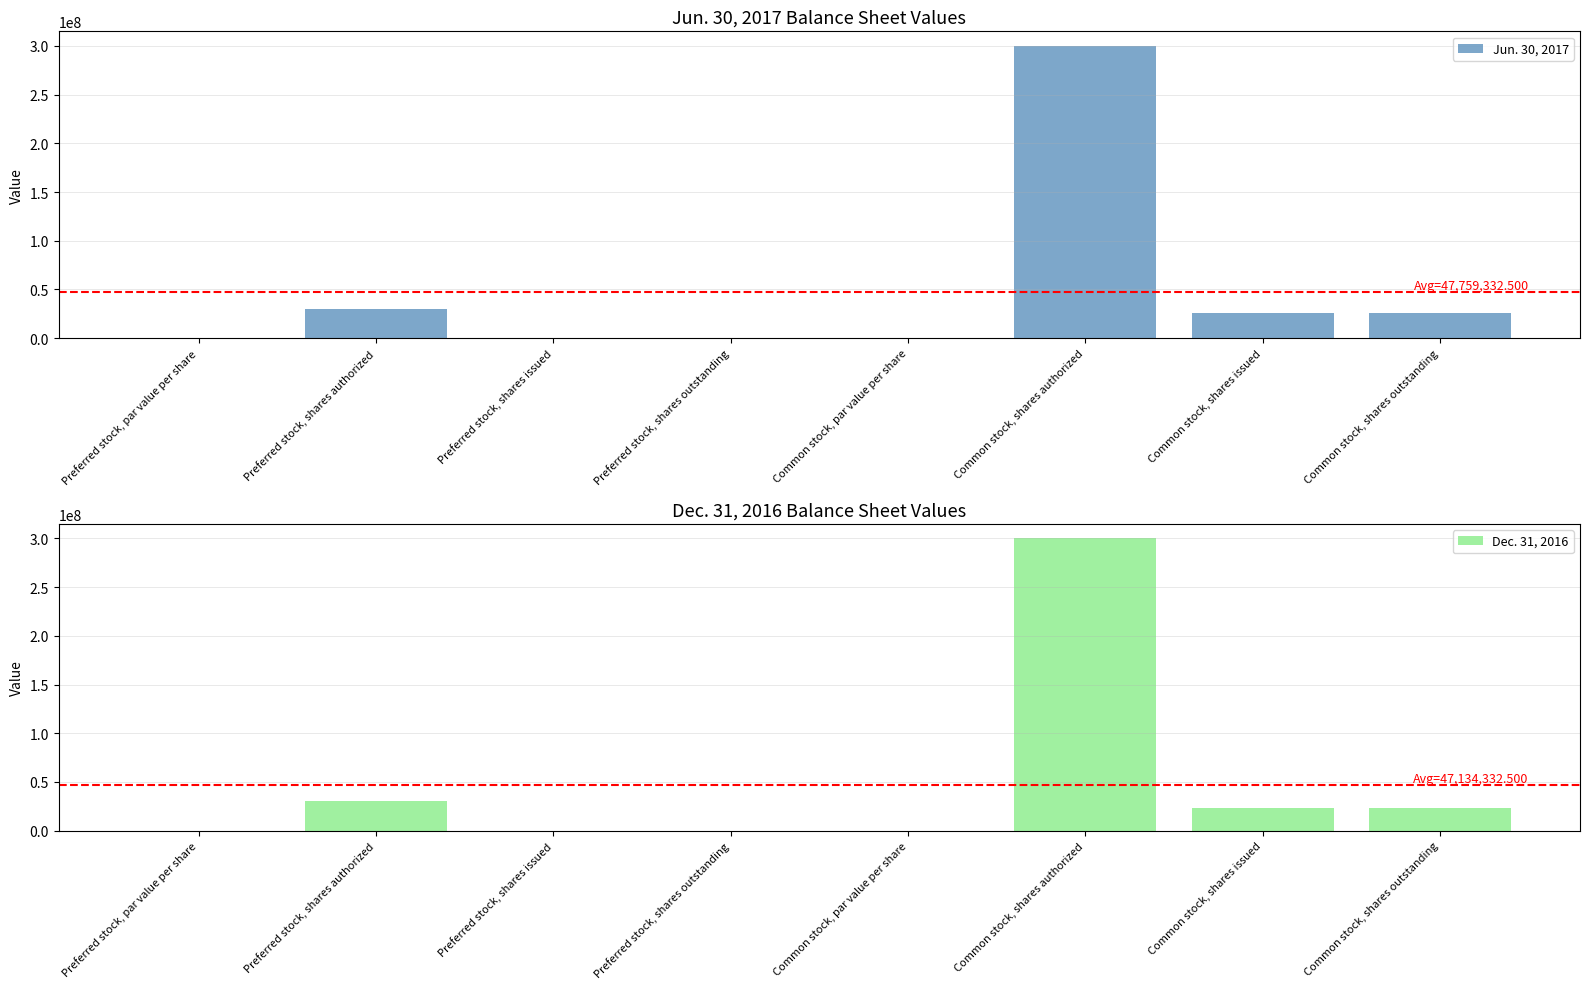

Is the value of Jun. 30, 2017 at Common stock, par value per share greater than the value of Dec. 31, 2016 at Common stock, shares issued?

No